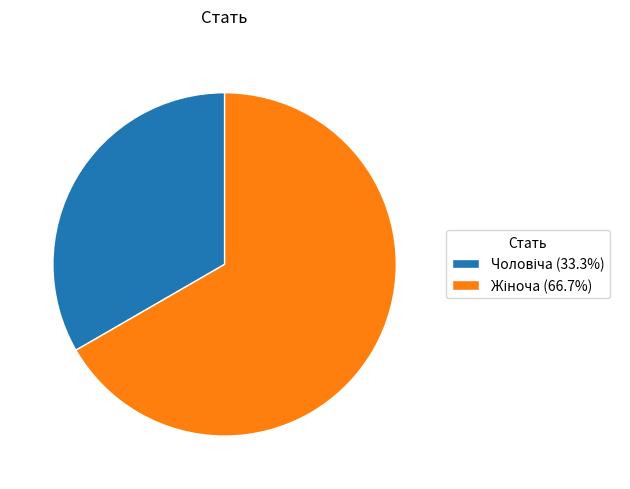

Does any single category account for the majority?

Yes